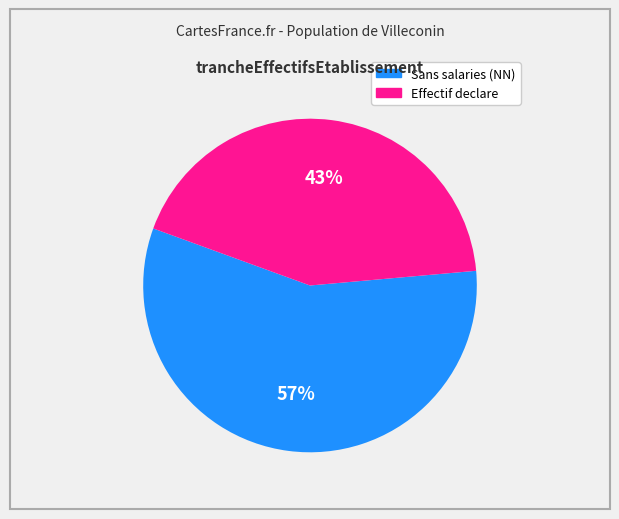

To the nearest percent, what is the difference between the largest and smallest slice percentages?

14%